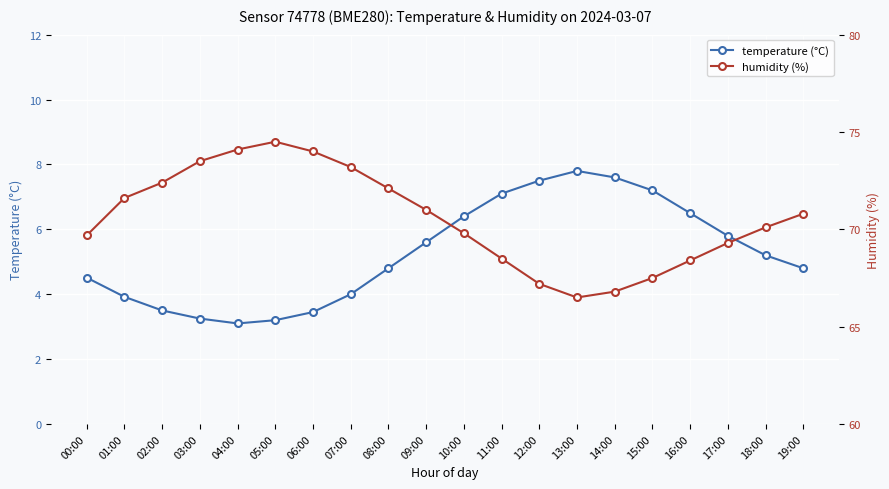

What is the sum of the humidity (%) values at 10:00 and 16:00?

138.2